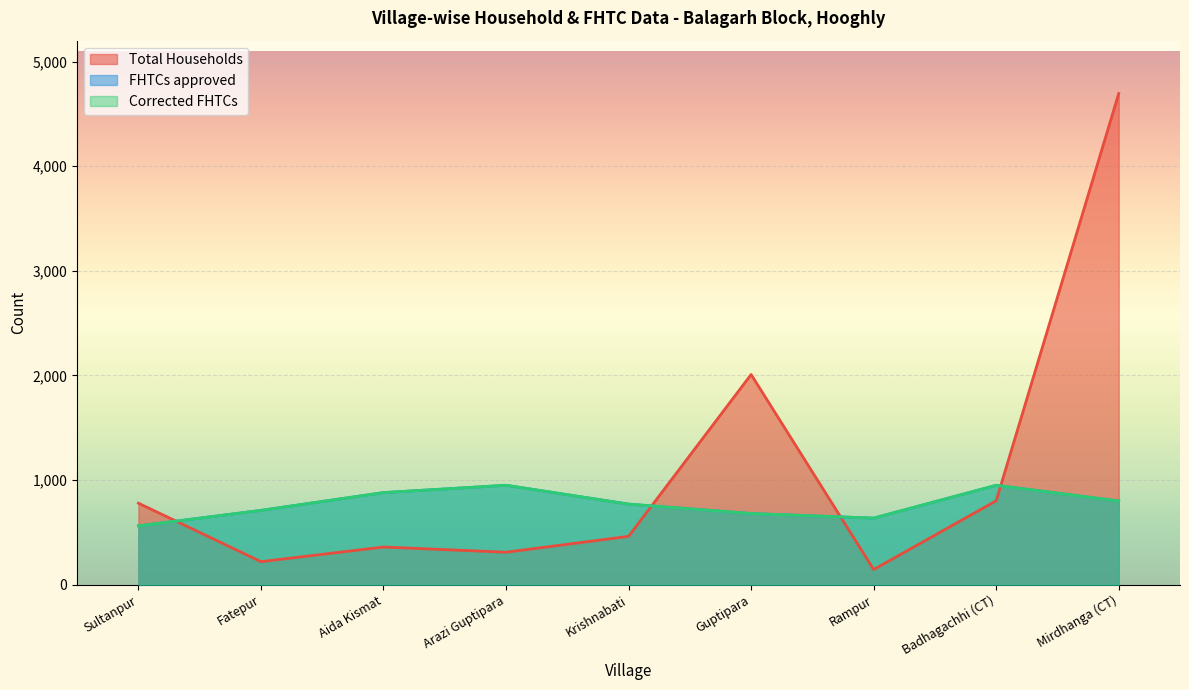

True or false: Corrected FHTCs and FHTCs approved intersect in this chart.

False